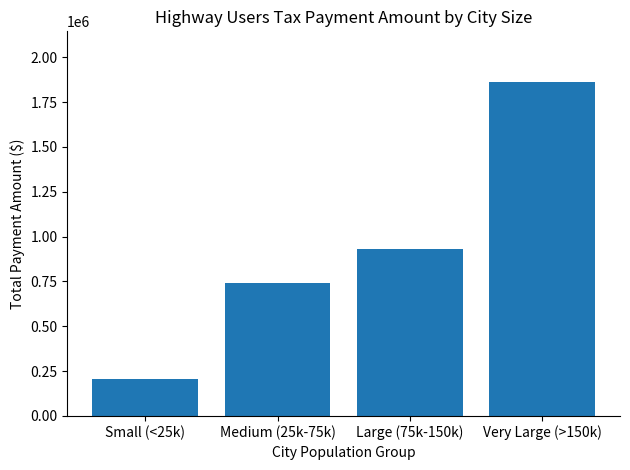

Count the number of values greater than 930396.

2